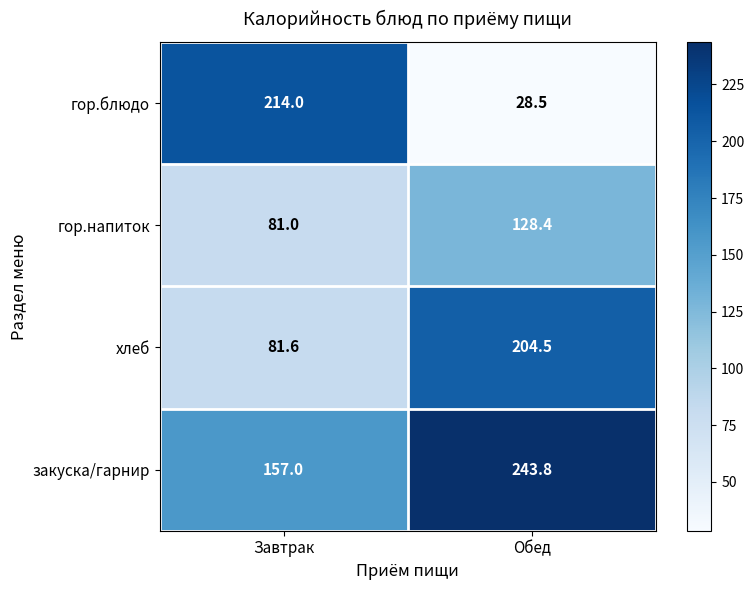

At which label does хлеб first exceed 204?

Обед